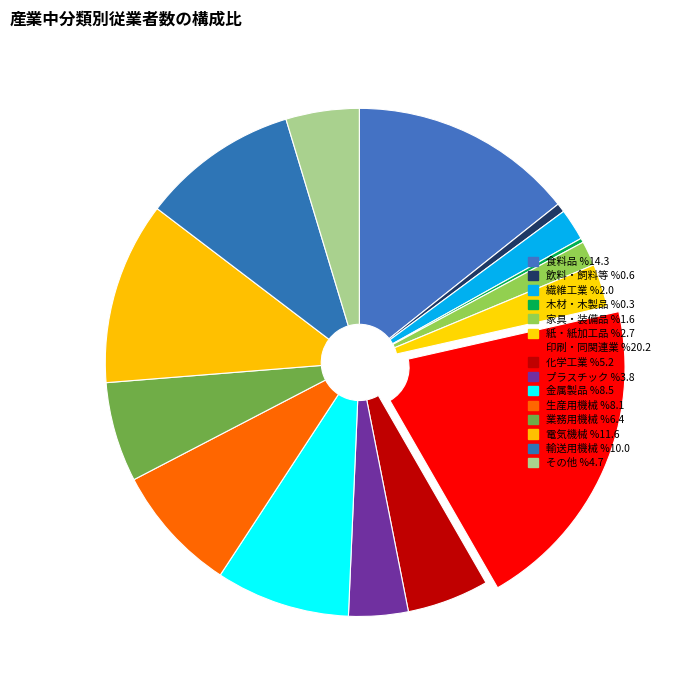

How many segments does this pie chart have?

15